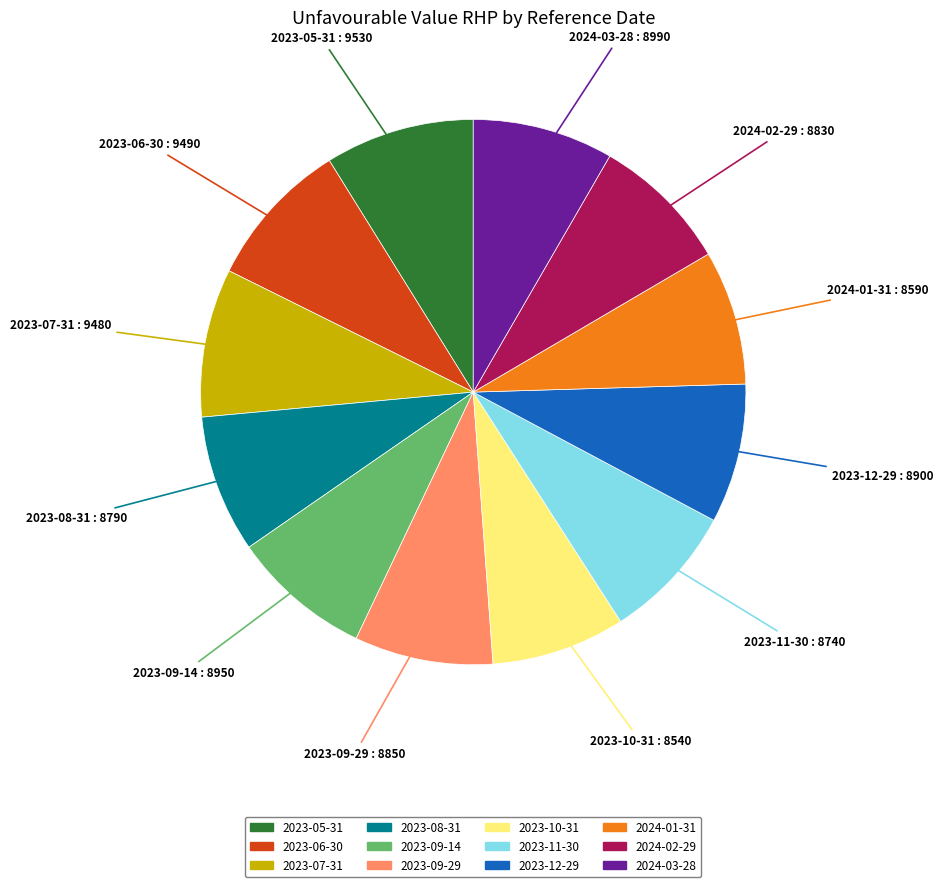

How many slices are in this pie chart?

12